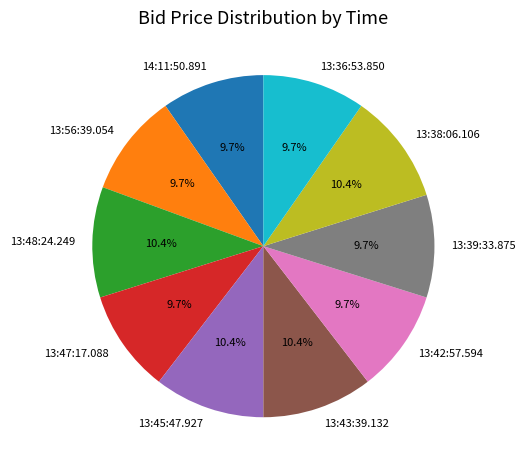

Combined, do 13:36:53.850 and 13:43:39.132 account for over 50%?

No